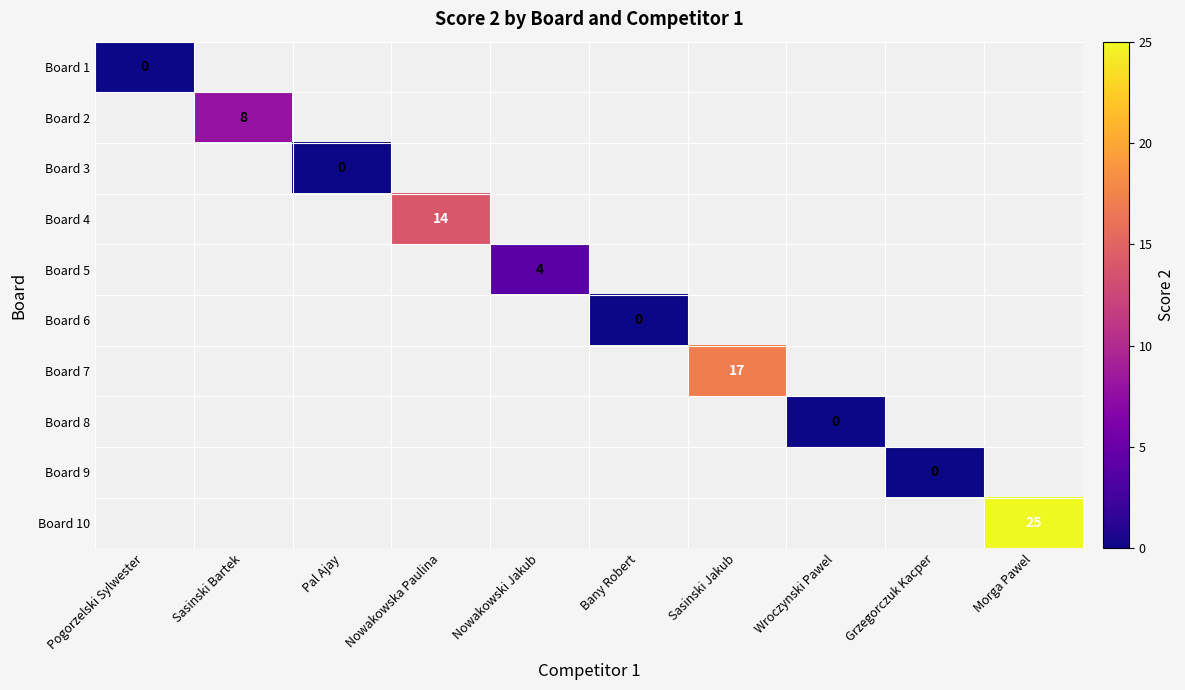

The value of Board 6 at Bany Robert is 0.0. True or false?

True